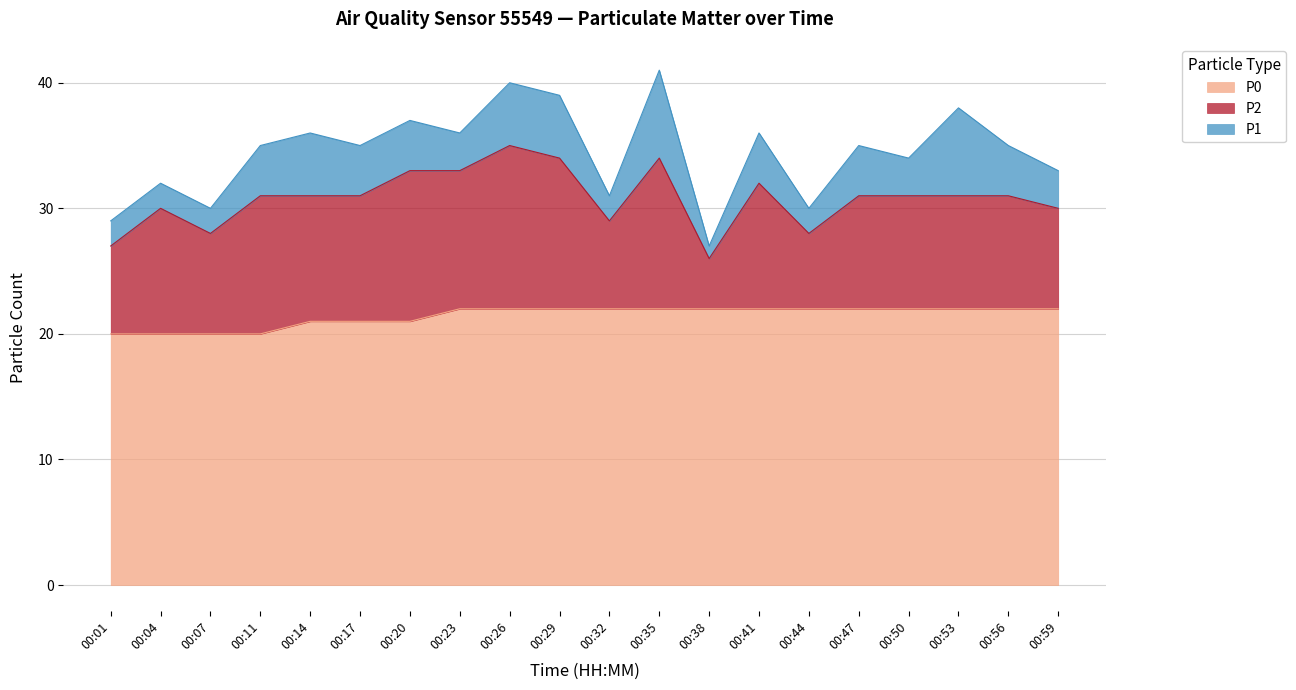

Reading right to left, transcribe all the data shown in this chart.

P0: 22	22	22	22	22	22	22	22	22	22	22	22	22	21	21	21	20	20	20	20
P2: 30	31	31	31	31	28	32	26	34	29	34	35	33	33	31	31	31	28	30	27
P1: 33	35	38	34	35	30	36	27	41	31	39	40	36	37	35	36	35	30	32	29